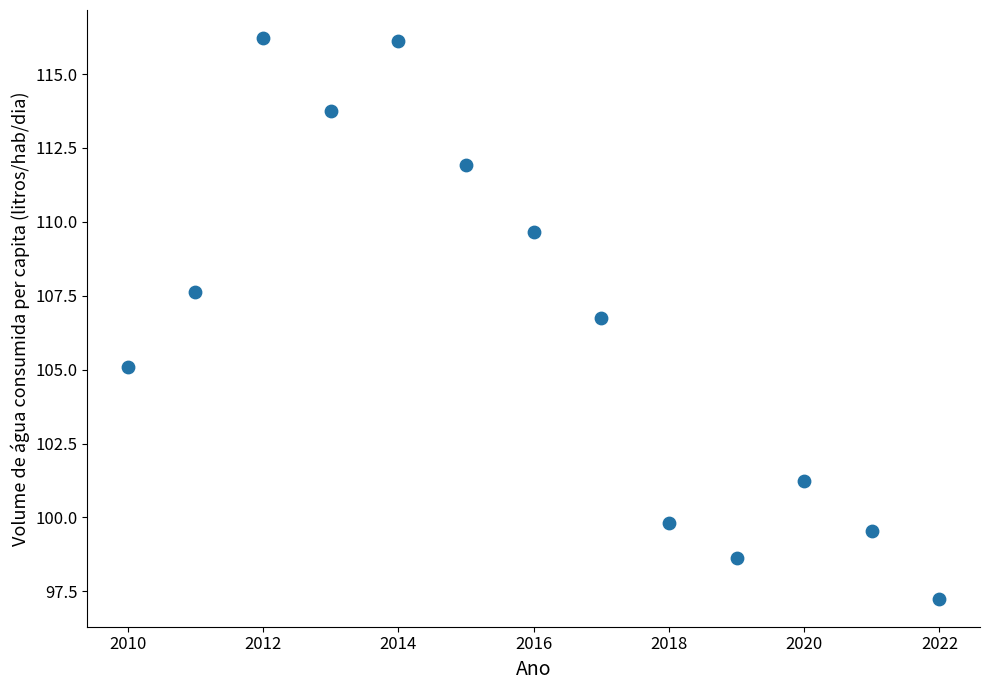

What is the range of Y values (max minus min)?

19.0